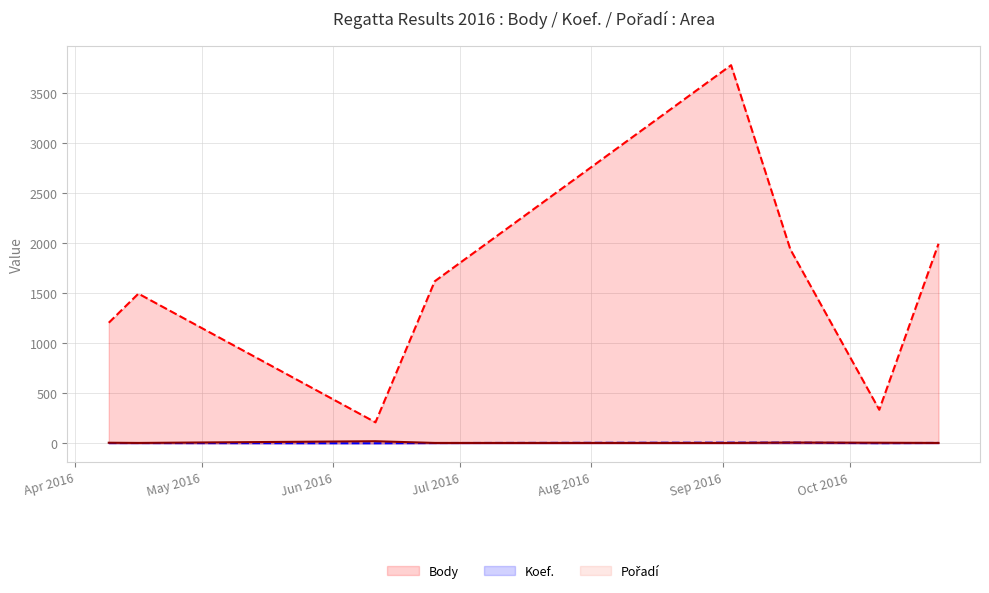

Which series has the widest spread of values?

Body